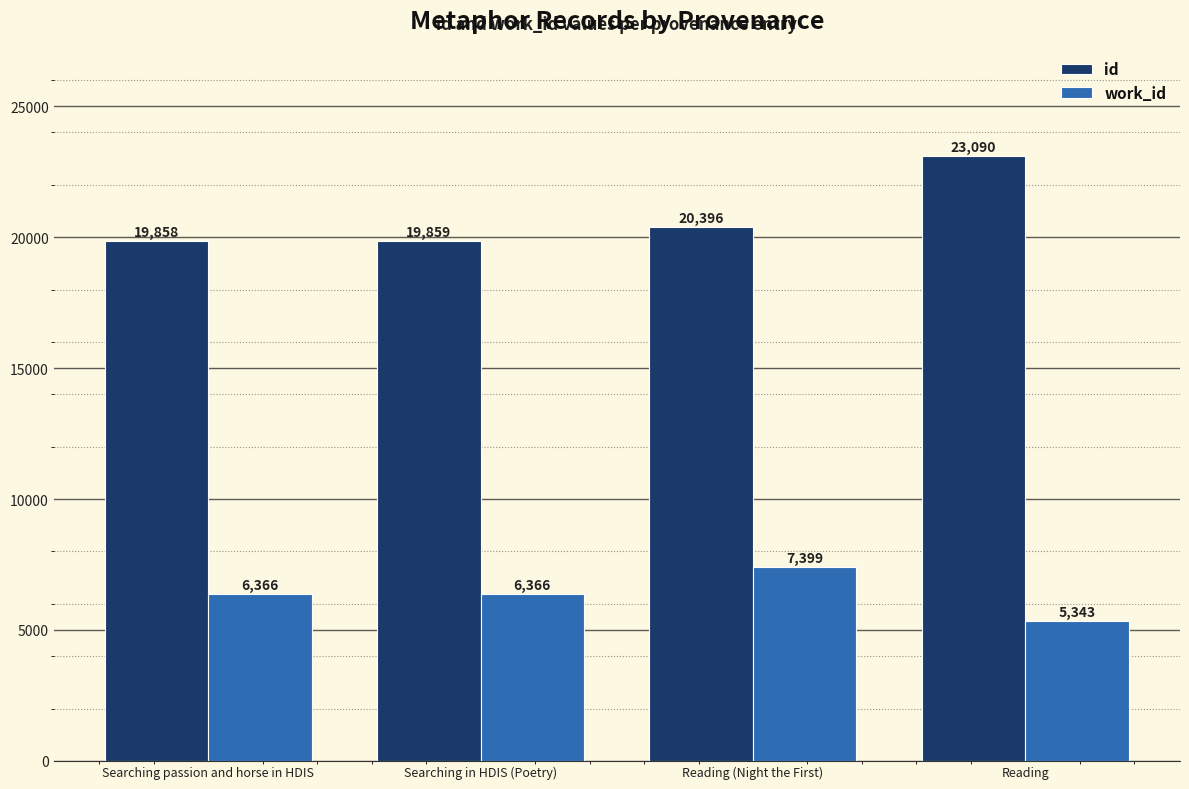

Where is id nearest to the value 21474?

Reading (Night the First)